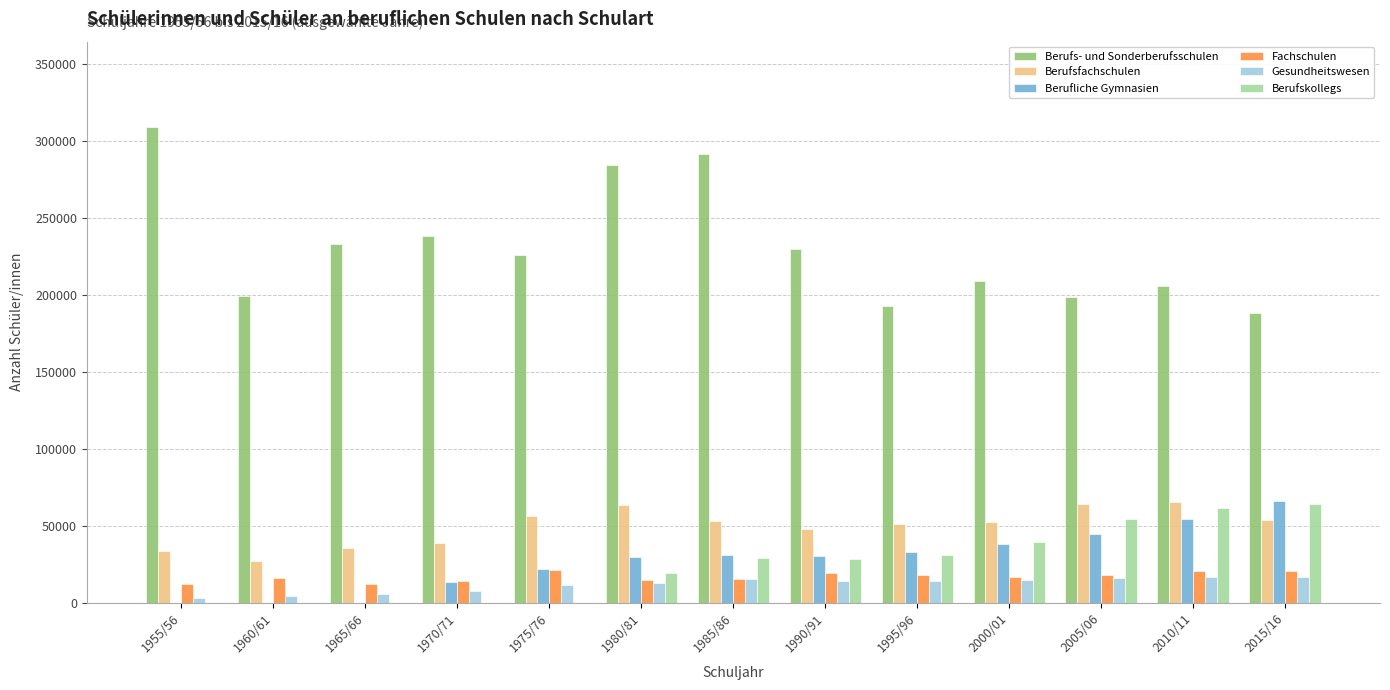

Where is Berufs- und Sonderberufsschulen nearest to the value 248475?

1970/71